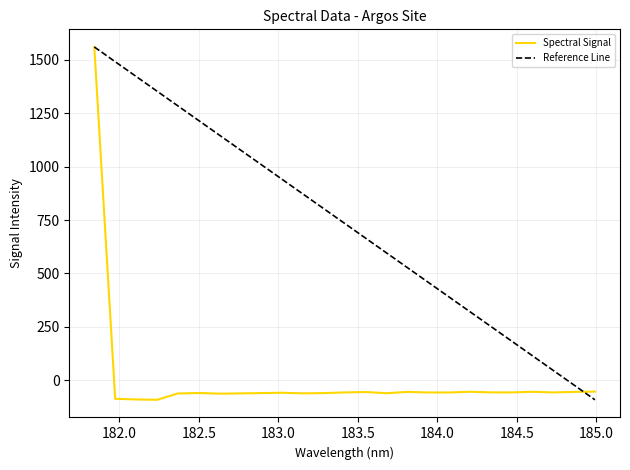

Where is the first local minimum?

182.2359681898